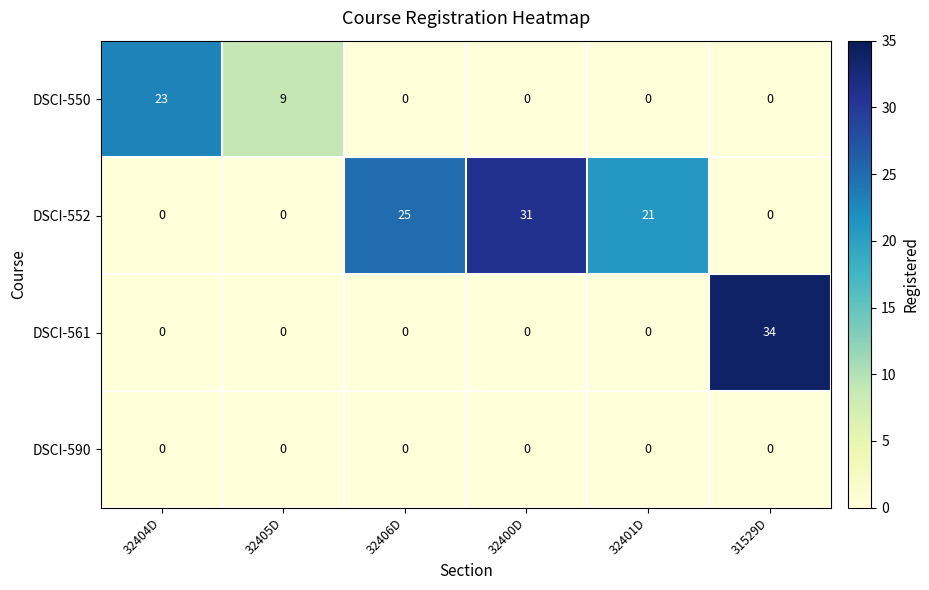

Count the number of categories in the chart.

6